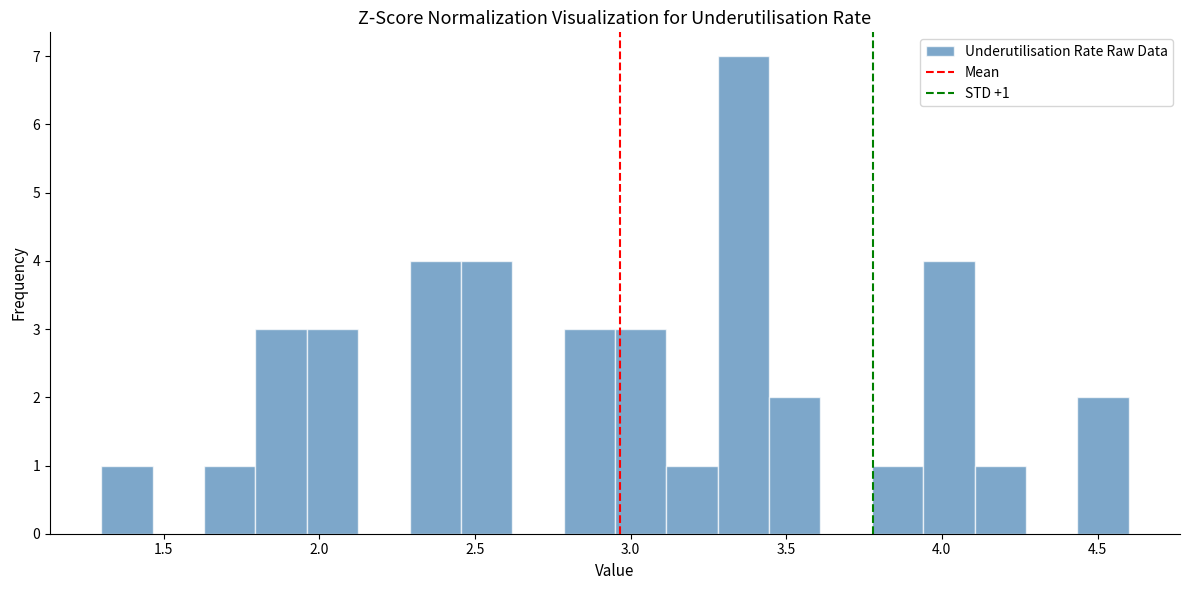

Read against the x-axis, roughly where is the centre of the tallest bar?

3.35